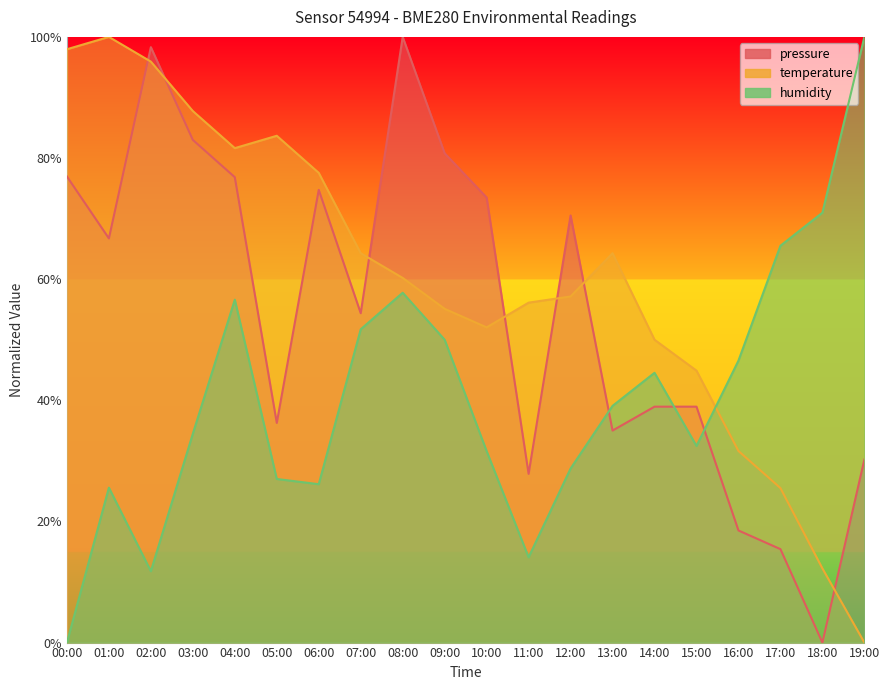

Read the temperature value at 10:00.

52.0